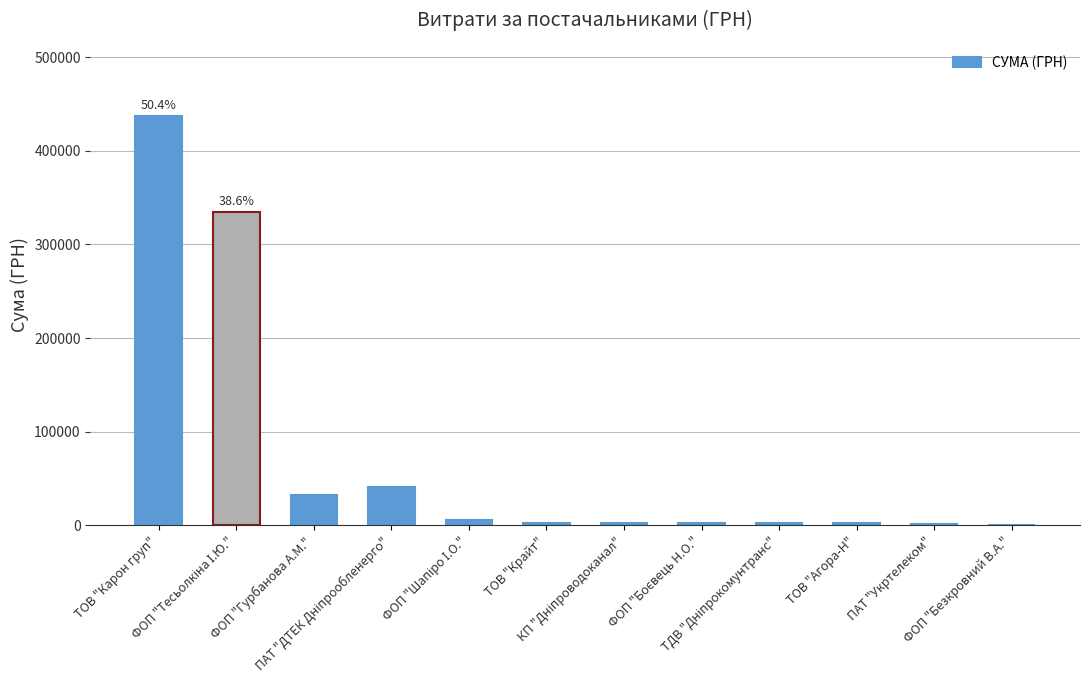

What is the maximum value shown in the chart?

436678.2